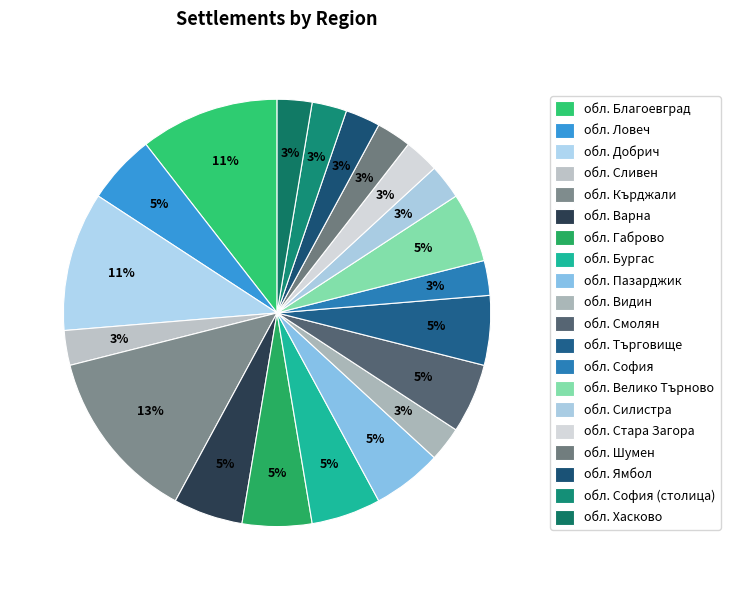

How many segments does this pie chart have?

20